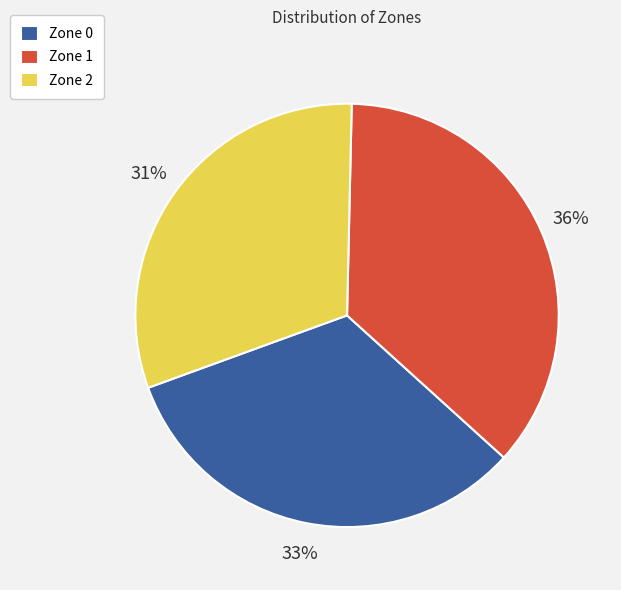

Combined, do Zone 2 and Zone 0 account for over 50%?

Yes